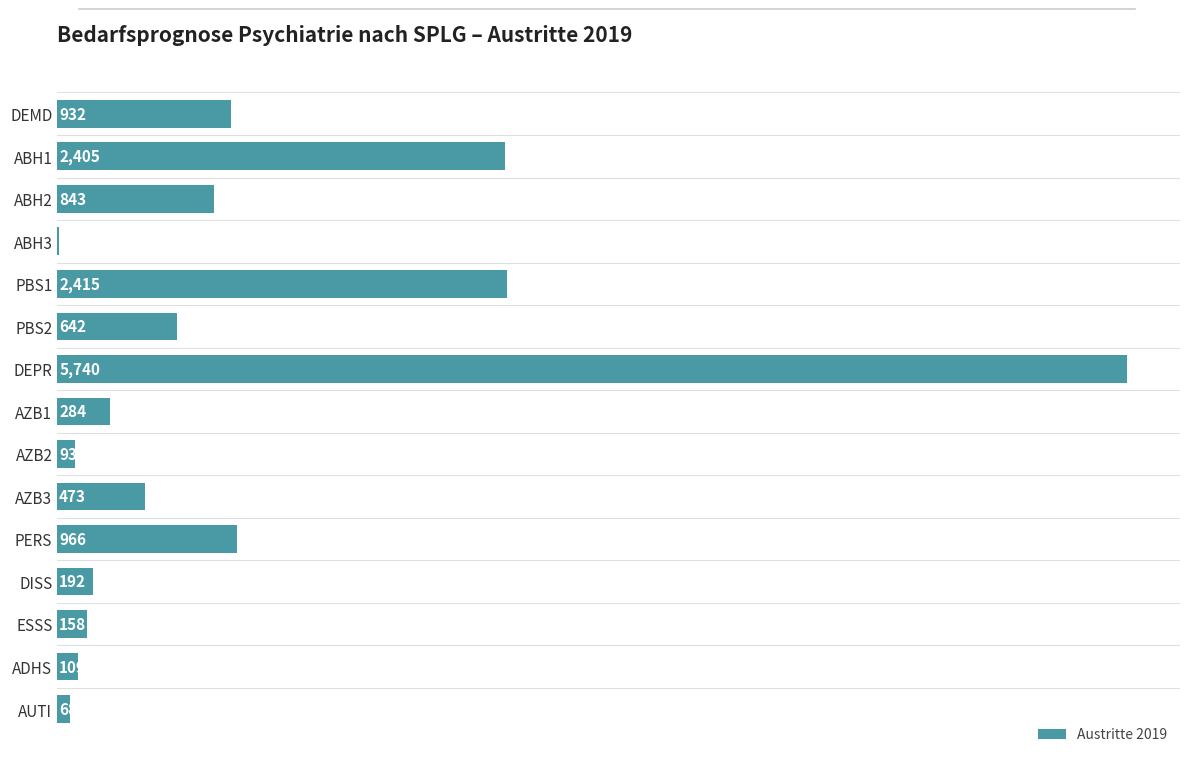

Is it true that the value at PBS1 is 2415?

True